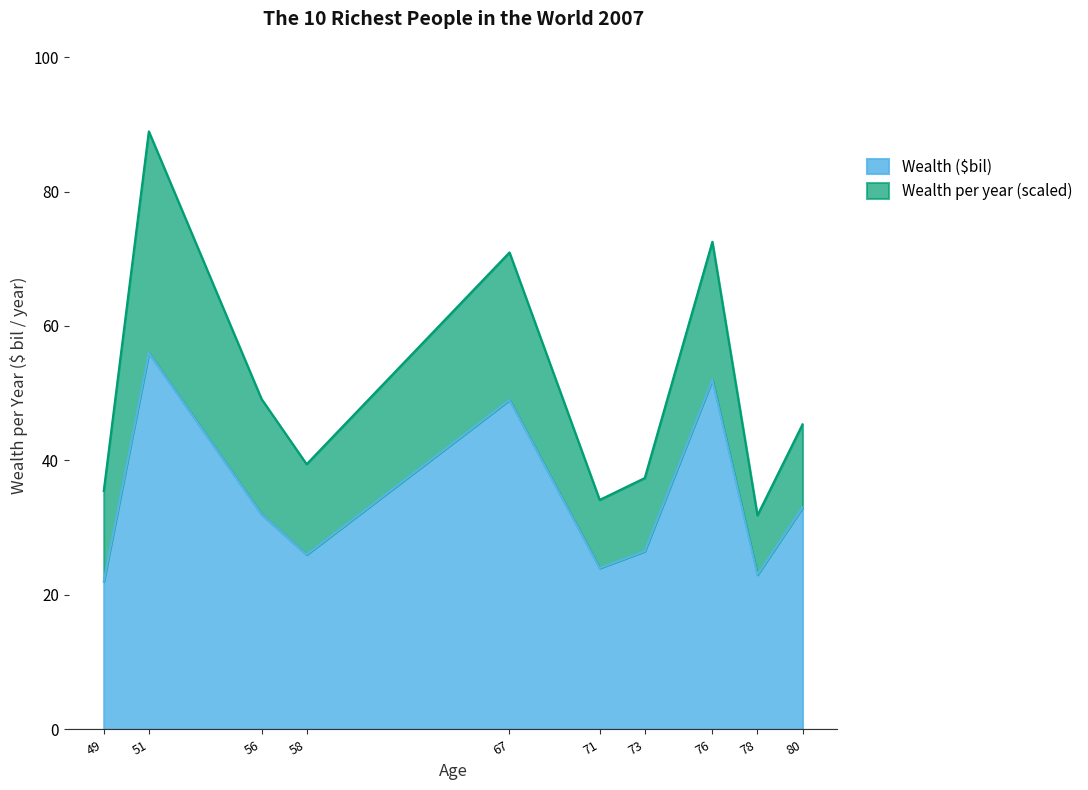

Read the Wealth ($bil) value at 78.

23.0